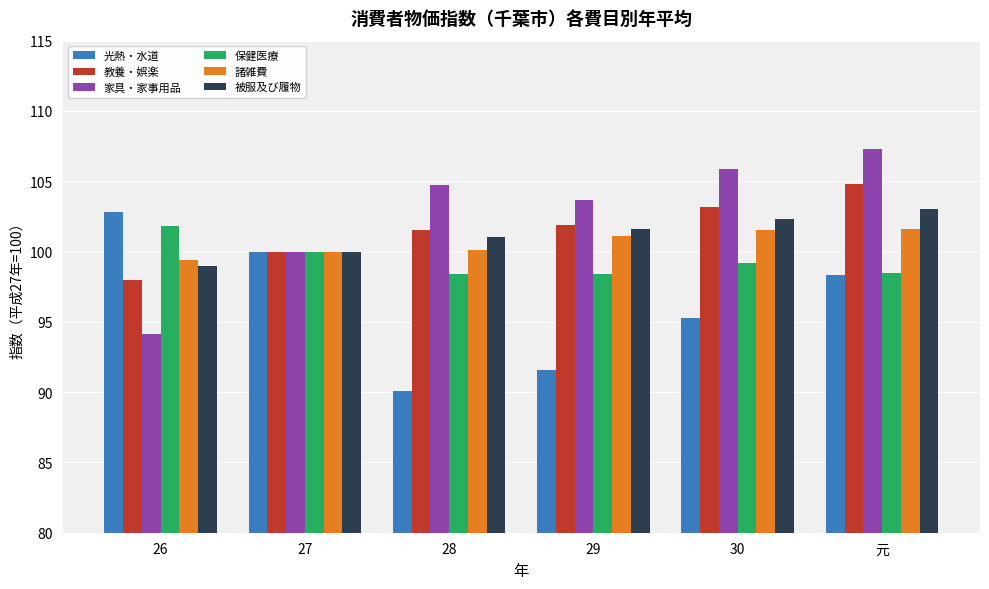

How many values in the 諸雑費 series exceed 101?

3